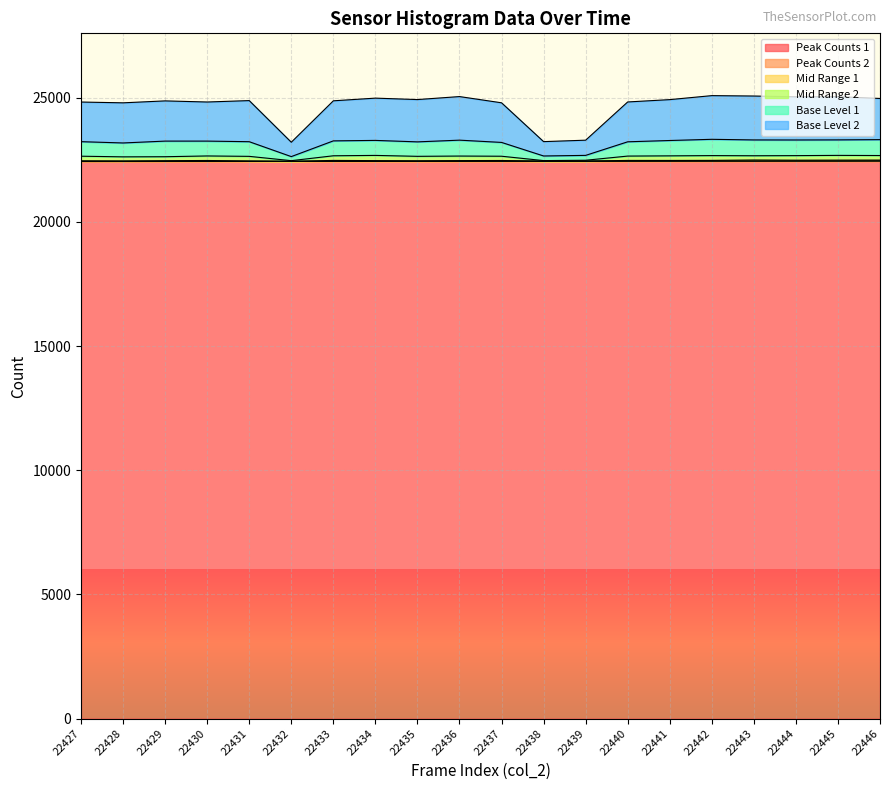

Is it true that Peak Counts 1 equals 22446 at 22446?

True